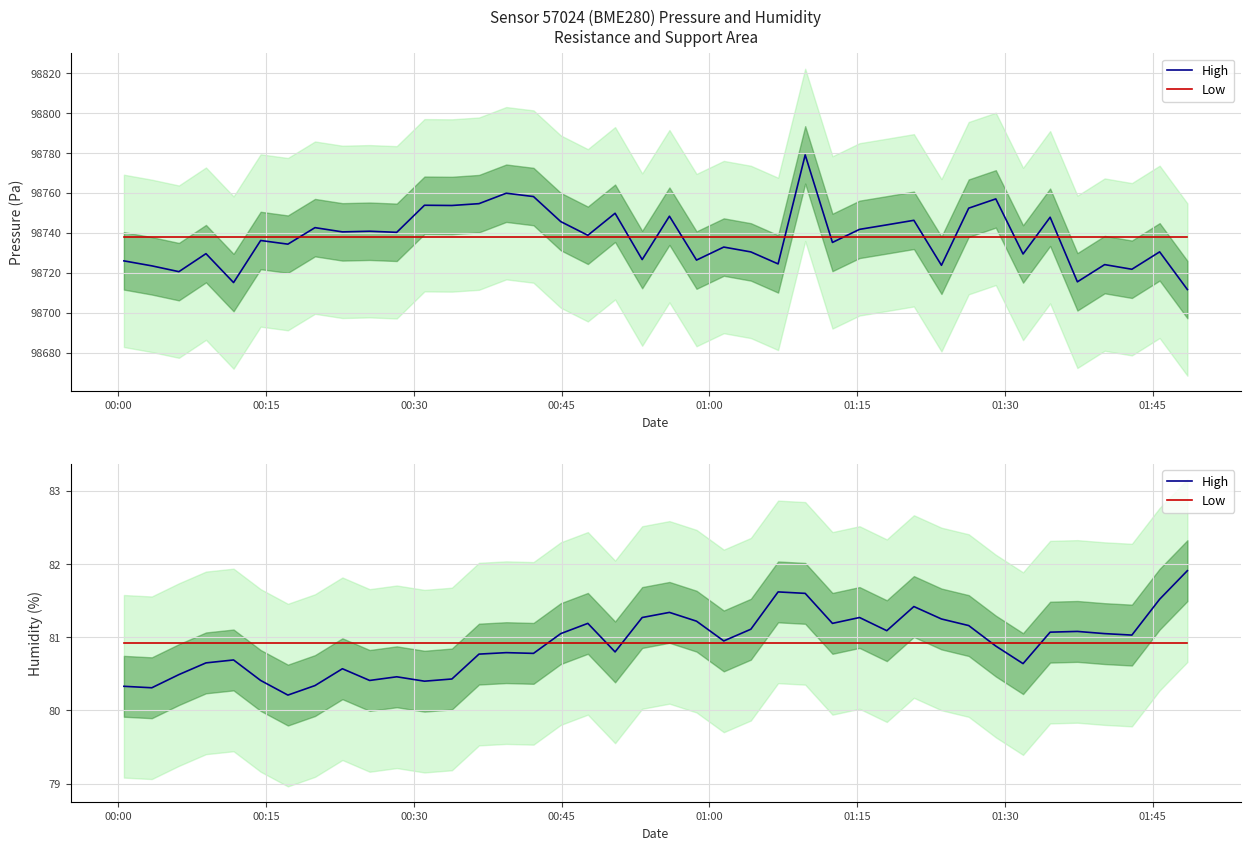

In High, how many points are higher than both neighbors (excluding endpoints)?

10